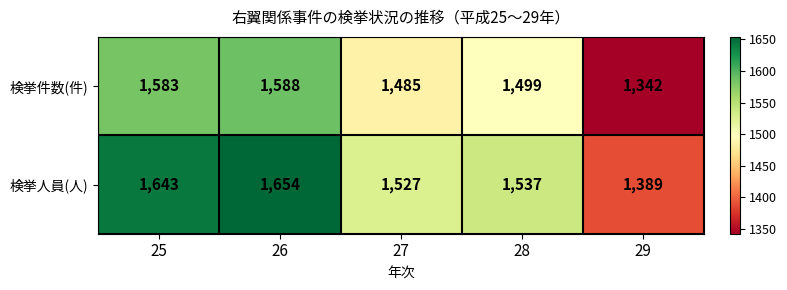

Reading left to right, what are all the values shown in this chart?

検挙件数(件): 1583	1588	1485	1499	1342
検挙人員(人): 1643	1654	1527	1537	1389